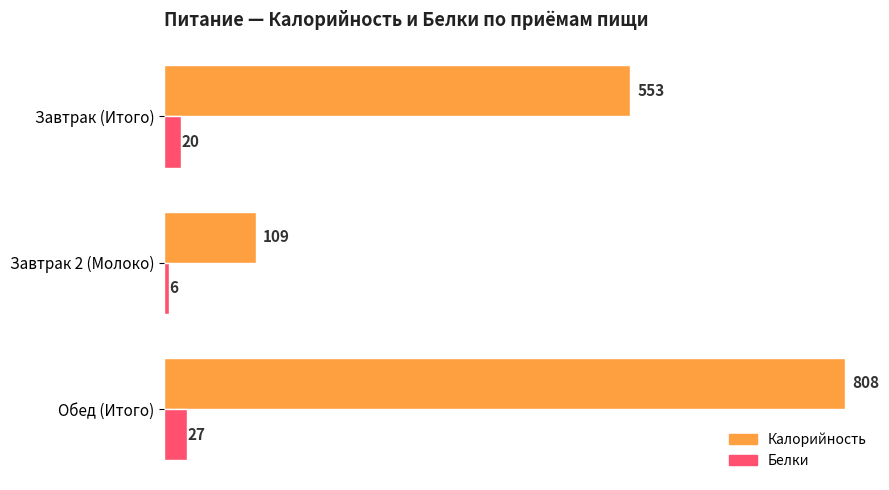

What is the lowest value of the Калорийность series?

109